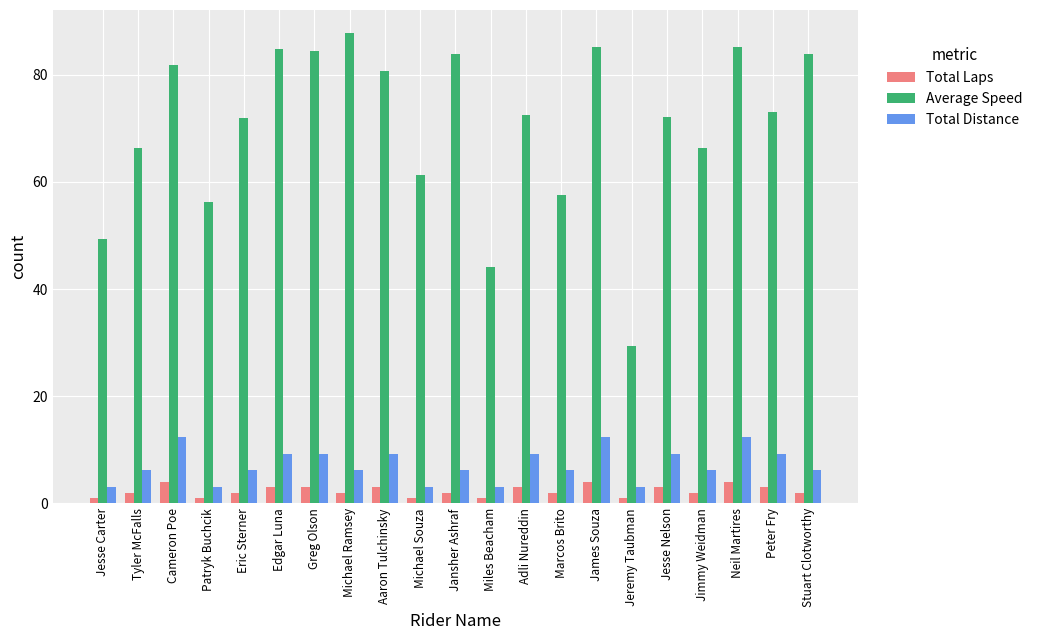

Which series changed the most between Miles Beacham and Jimmy Weidman?

Average Speed